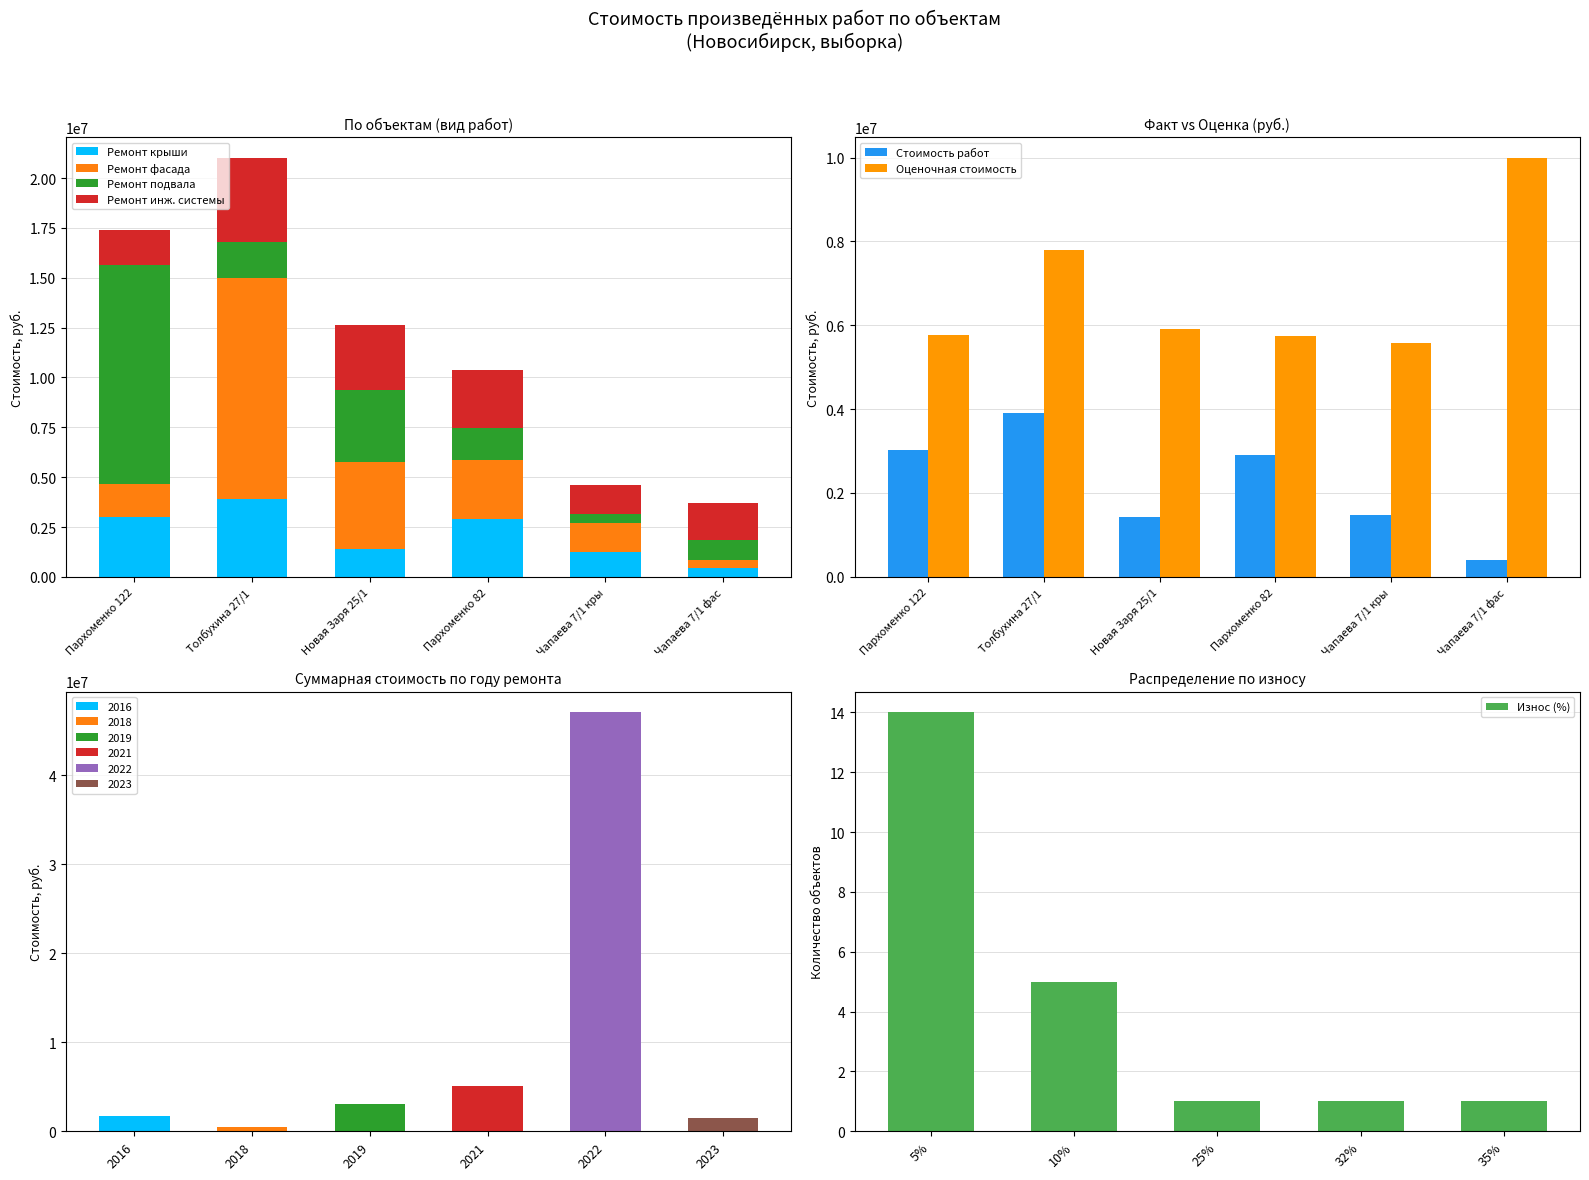

What is the difference between the maximum and second lowest values in the Ремонт крыши series?

2685728.3